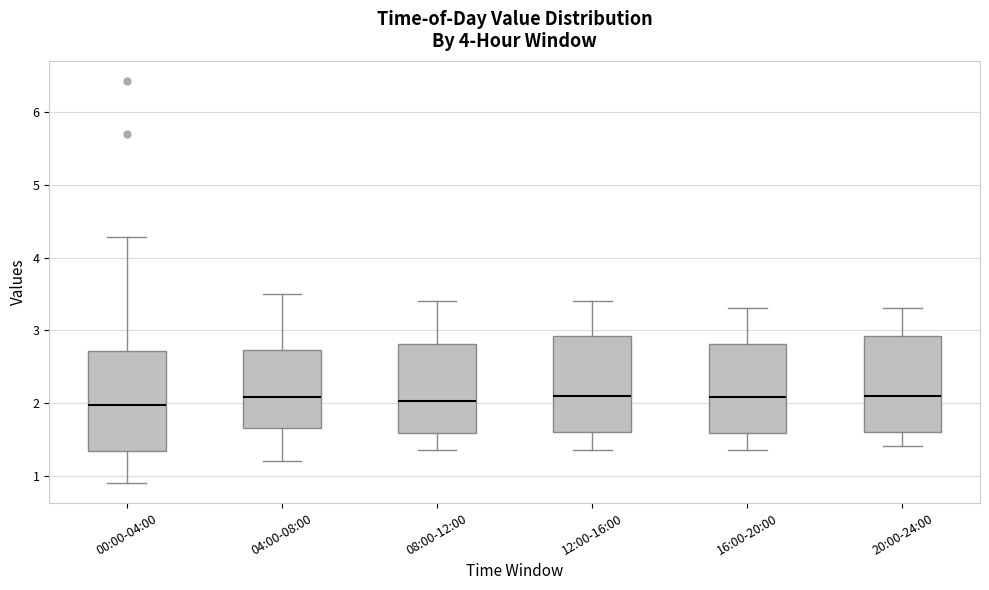

Reading left to right, transcribe this box plot: for each box, give where its median line is, the range the box spans, and where its two whiskers end, as read against the y-axis. The values are not printed on the chart, so give them approximately, as read against the axis.

00:00-04:00: median 2.0, box 1.3 to 2.7, whiskers 0.9 to 4.3
04:00-08:00: median 2.1, box 1.7 to 2.7, whiskers 1.2 to 3.5
08:00-12:00: median 2.0, box 1.6 to 2.8, whiskers 1.4 to 3.4
12:00-16:00: median 2.1, box 1.6 to 2.9, whiskers 1.4 to 3.4
16:00-20:00: median 2.1, box 1.6 to 2.8, whiskers 1.4 to 3.3
20:00-24:00: median 2.1, box 1.6 to 2.9, whiskers 1.4 to 3.3